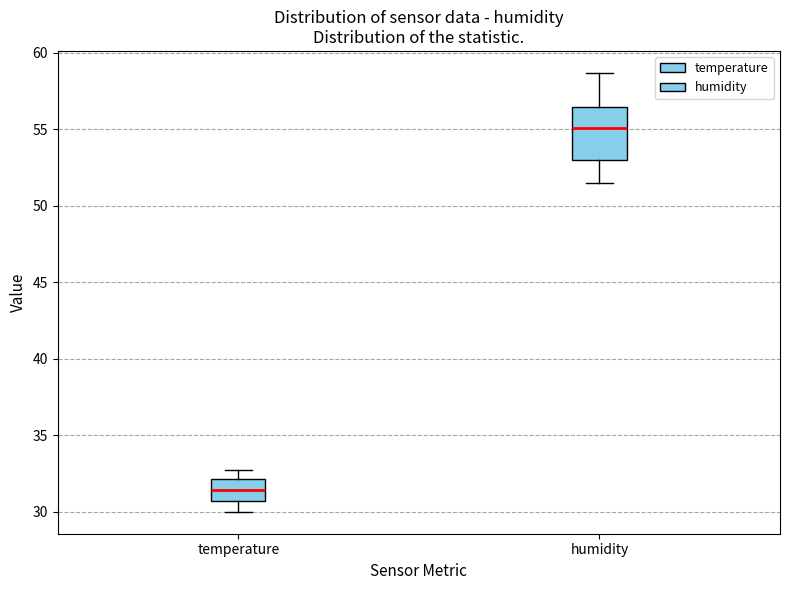

Reading left to right, read every box against the y-axis: the position of its median line, the range the box covers, and the ends of its whiskers. The values are not printed on the chart, so give them approximately, as read against the axis.

temperature: median 31.5, box 30.5 to 32.0, whiskers 30.0 to 32.5
humidity: median 55.0, box 53.0 to 56.5, whiskers 51.5 to 58.5